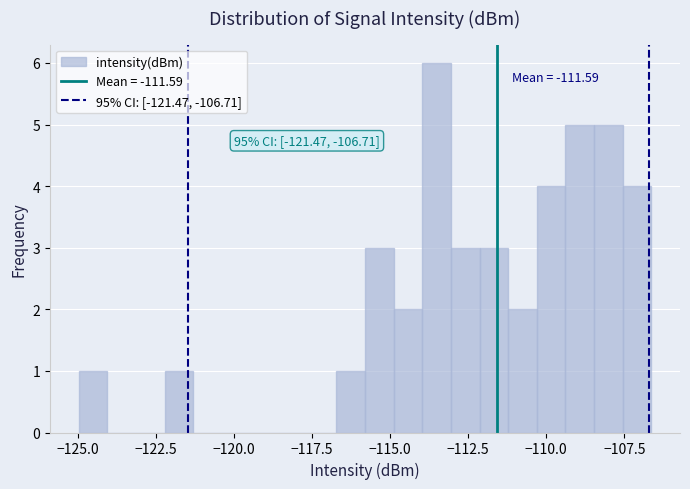

Read against the x-axis, roughly where is the centre of the tallest bar?

-113.5